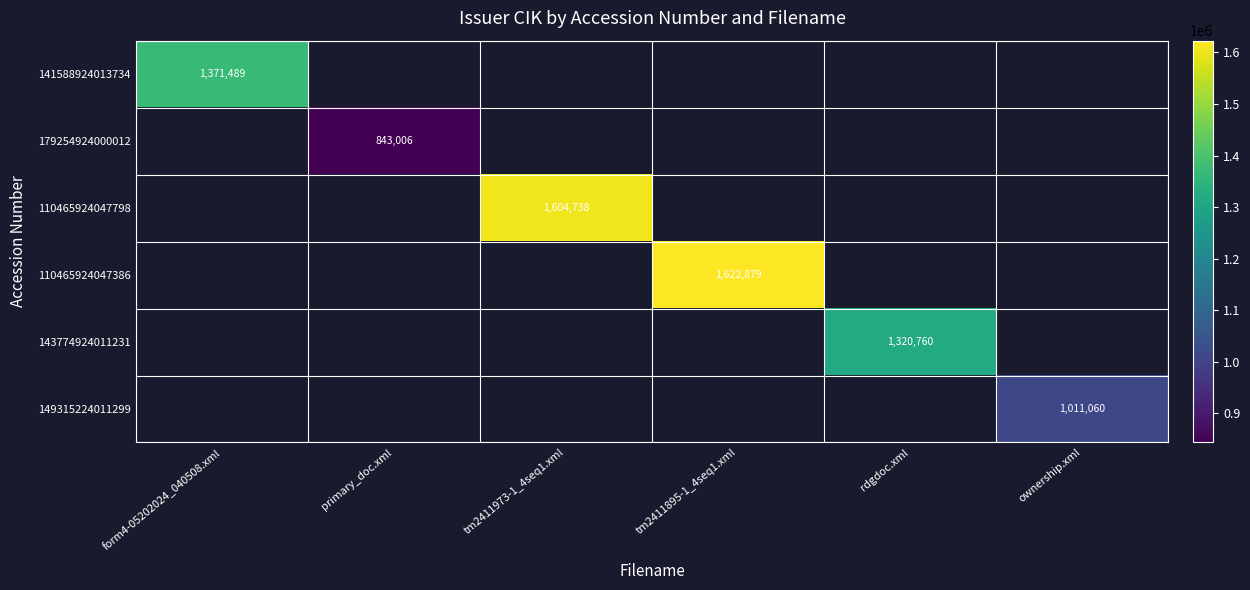

Count the number of data series in this chart.

6